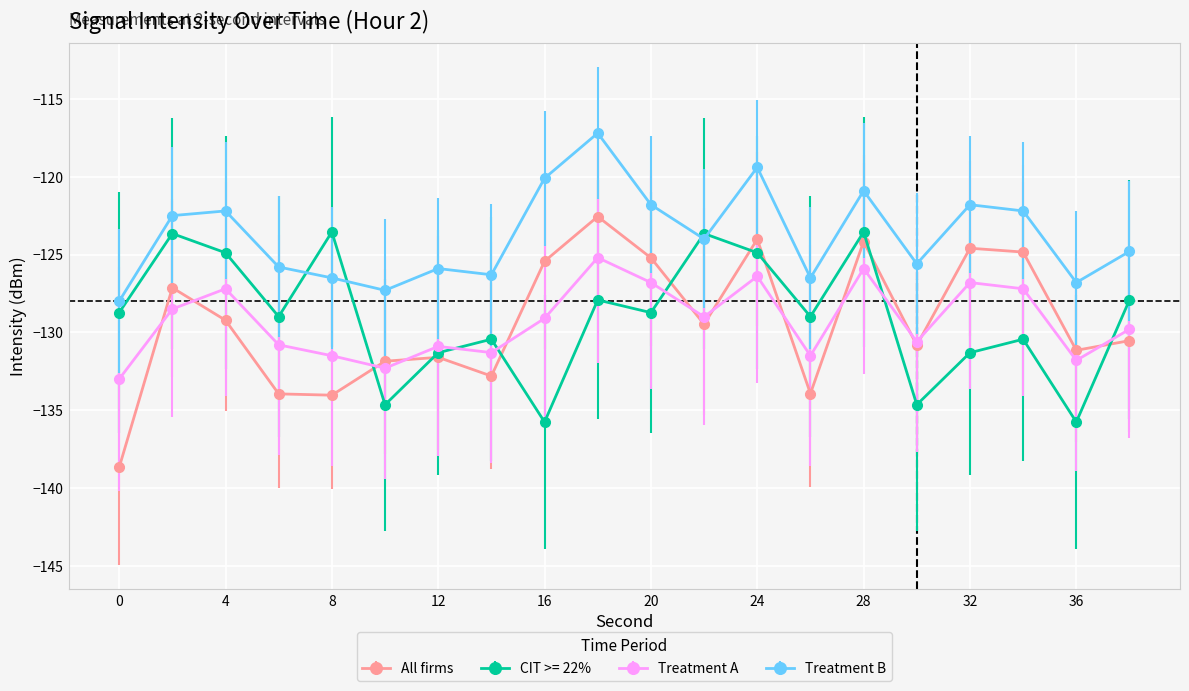

After their last crossing, which series has the higher values: Treatment A or CIT >= 22%?

CIT >= 22%